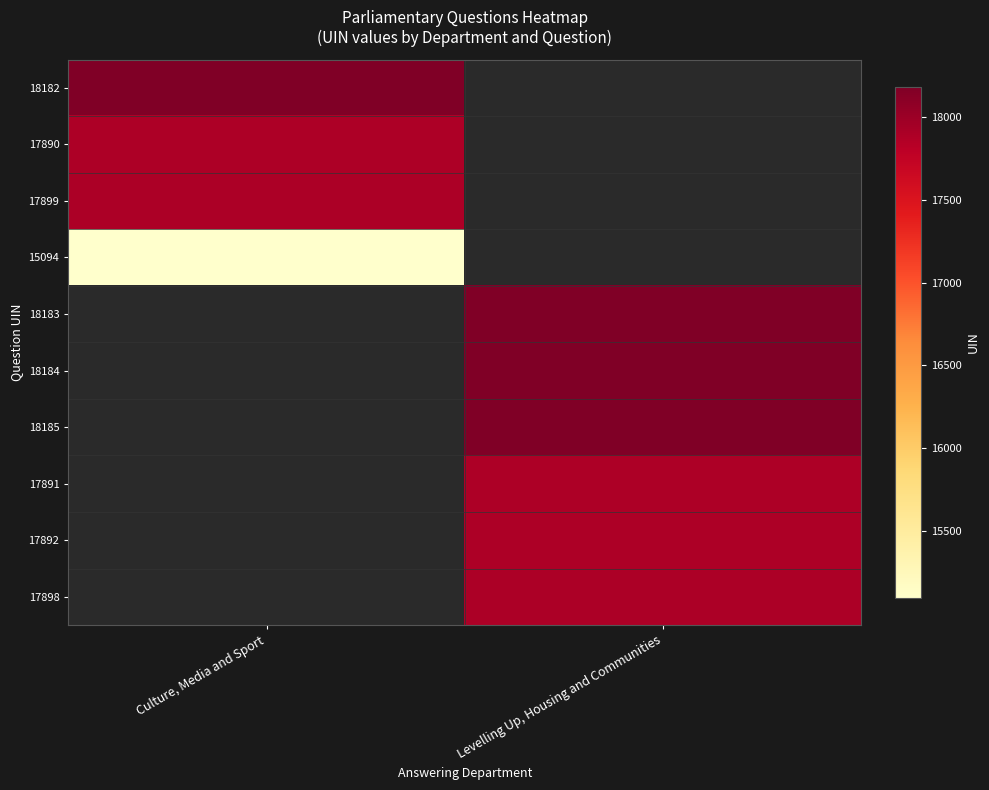

How many positive values does the 18182 series have?

1